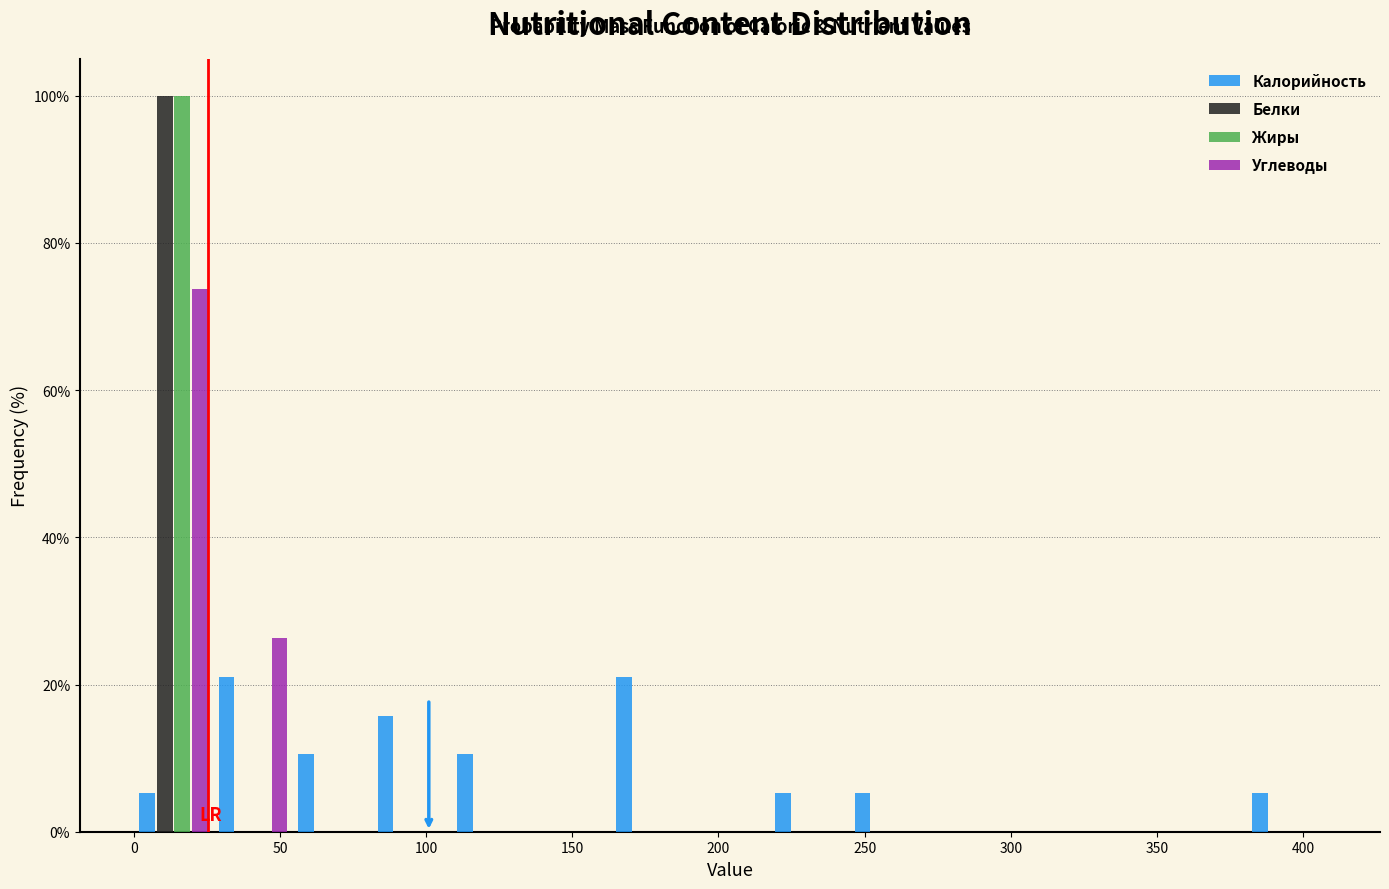

In the Углеводы series, which range on the x-axis has the tallest bar?

0 to 25